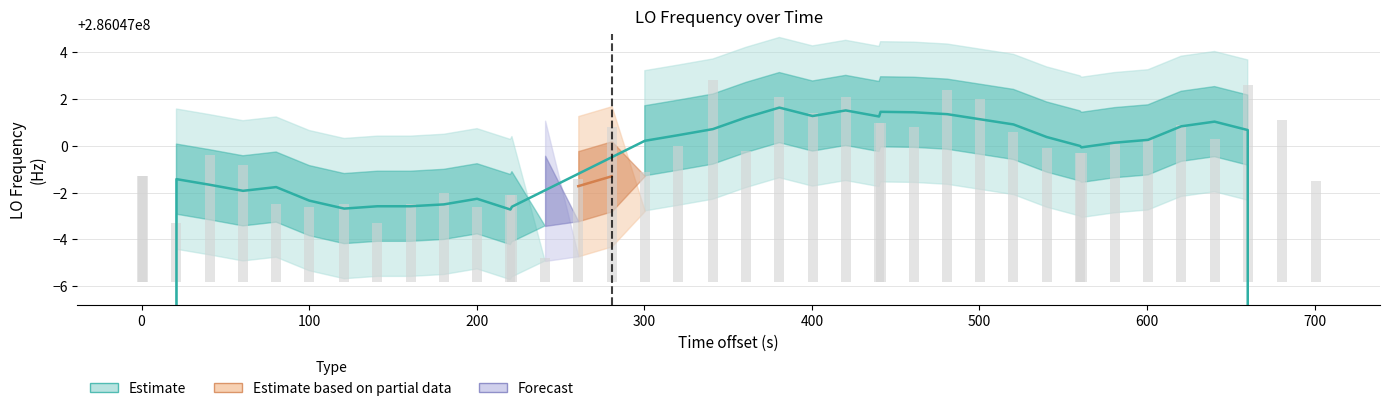

Does the chart contain stacked bars?

No